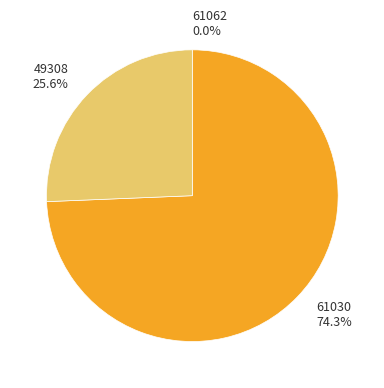

Which has a higher value, 49308 25.6% or 61030 74.3%?

61030 74.3%